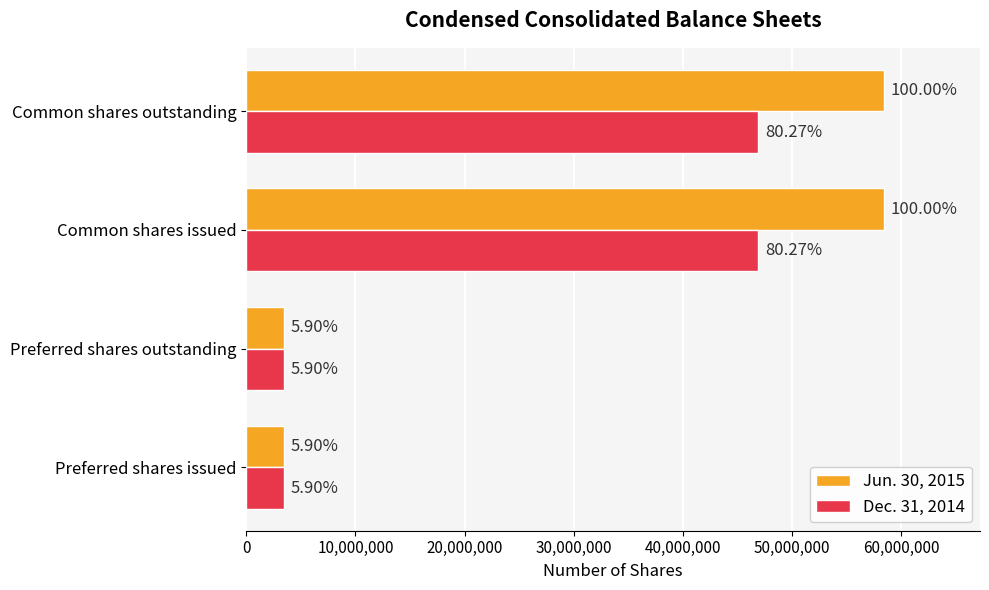

What position from the left is Common shares outstanding?

4